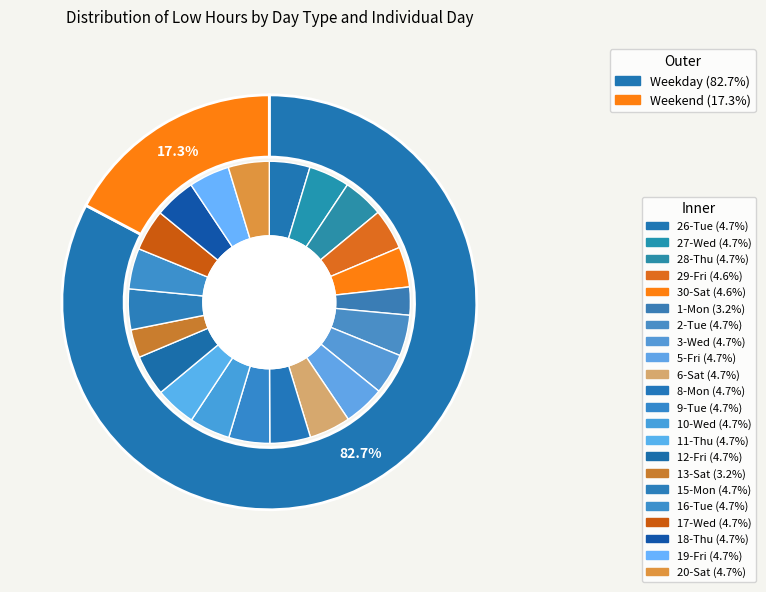

What is the smallest slice in the pie chart?

1-Mon